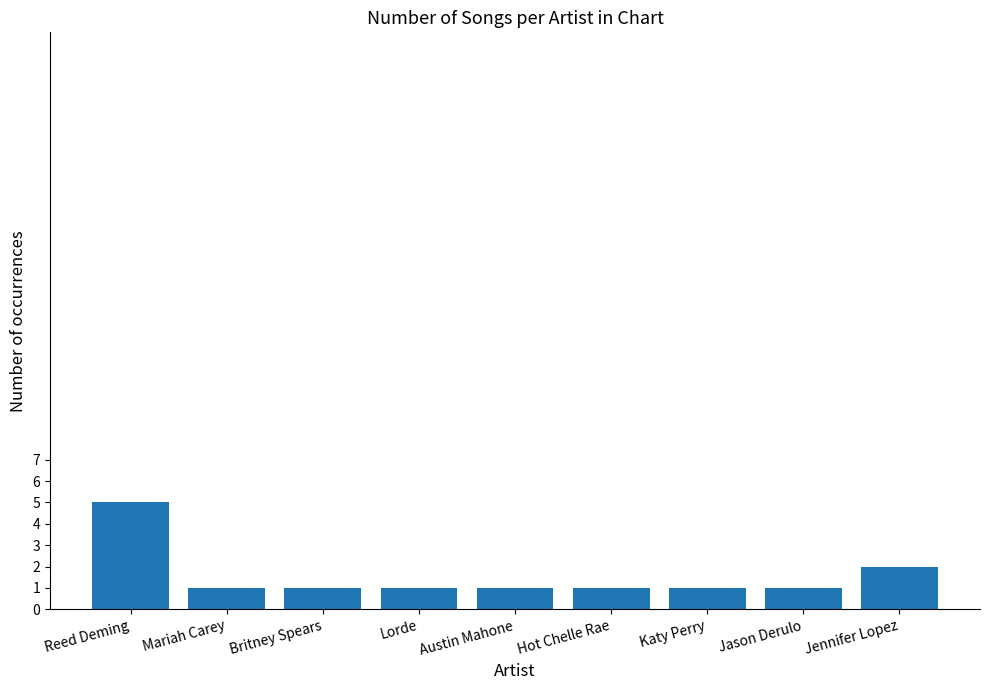

True or false: the data shows 2 at Katy Perry.

False